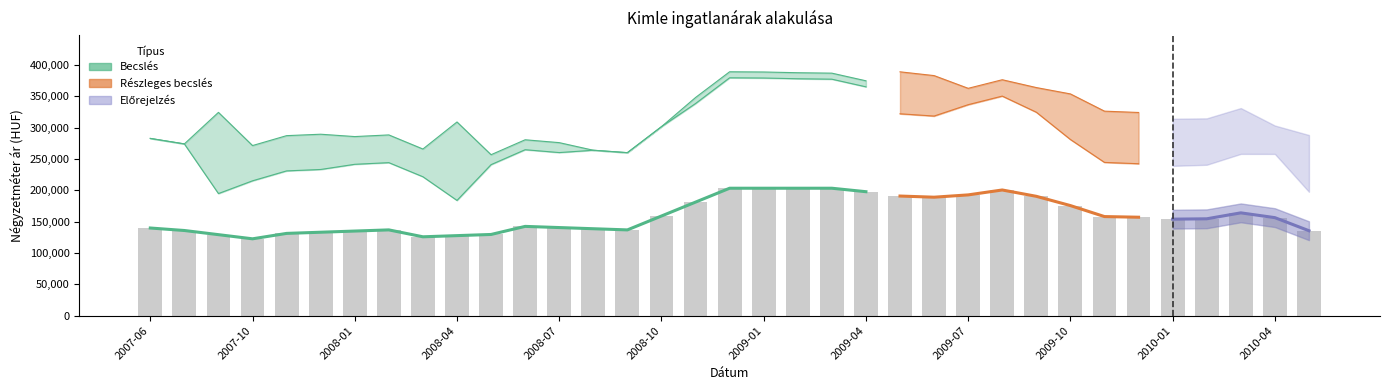

Reading left to right, what are all the values shown in this chart?

Atlagos_ar: 139810	135832	129205	122578	131213	133078	134944	136809	125793	127655	129518	142396	140528	138660	136792	158950	181109	203267	203267	203267	203267	197727	190799	188947	192634	200466	190367	175586	158050	157018	153930	154495	163982	156349	135502
Szoras_also: 282706	273951	194743	215089	230902	233176	241426	244067	221568	183811	240887	264702	260137	263852	259980	301449	338350	379399	379050	377890	377197	365001	321998	318384	336535	350219	324500	280996	244453	242343	238936	240674	258035	257982	197587
Szoras_felso: 282706	273951	324243	271319	287132	289406	285660	288301	265802	308935	256737	280552	275987	263852	259980	301449	347970	389019	388670	387510	386817	374621	388934	382920	362625	376309	363826	353702	326195	324085	314112	314724	331127	303270	288131
Real_ar: 282706	273951	259493	243204	259017	261291	263543	266184	243685	246373	248812	272627	268062	263852	259980	301449	343160	384209	383860	382700	382007	369811	355466	350652	349580	363264	344163	317349	285324	283214	276524	277699	294581	280626	242859